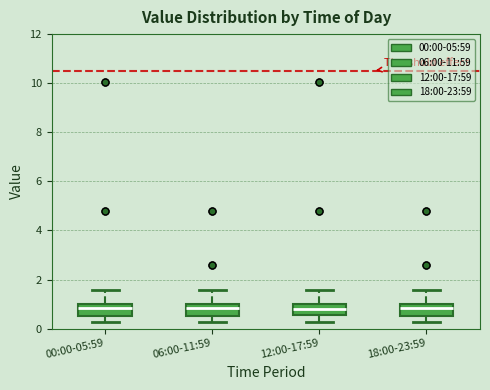

Where does the lower whisker of the box for 00:00-05:59 end on the y-axis? The values are not printed on the chart, so give them approximately, as read against the axis.

0.2